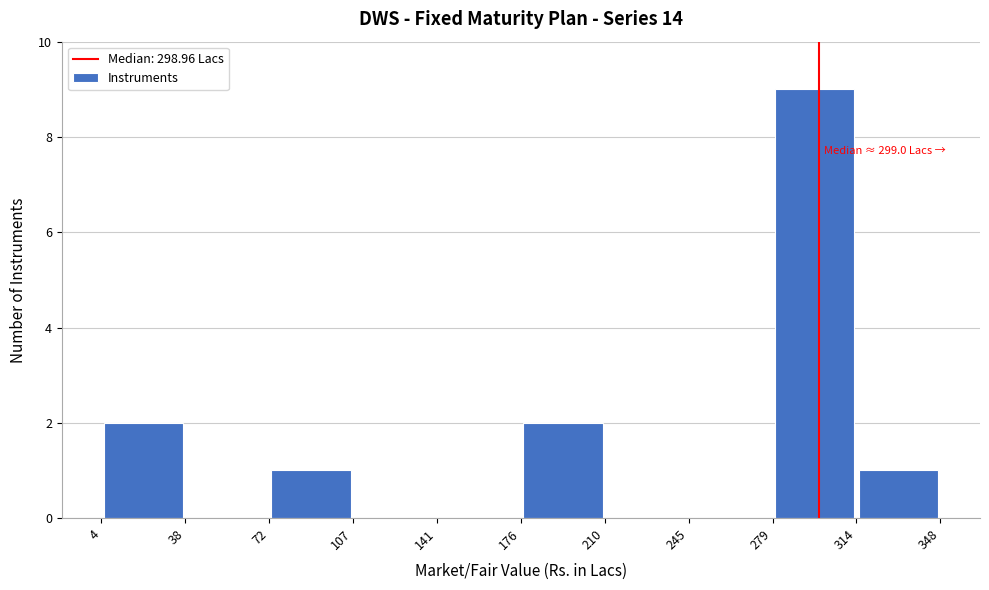

Over which range of the x-axis is the bar tallest?

279 to 314